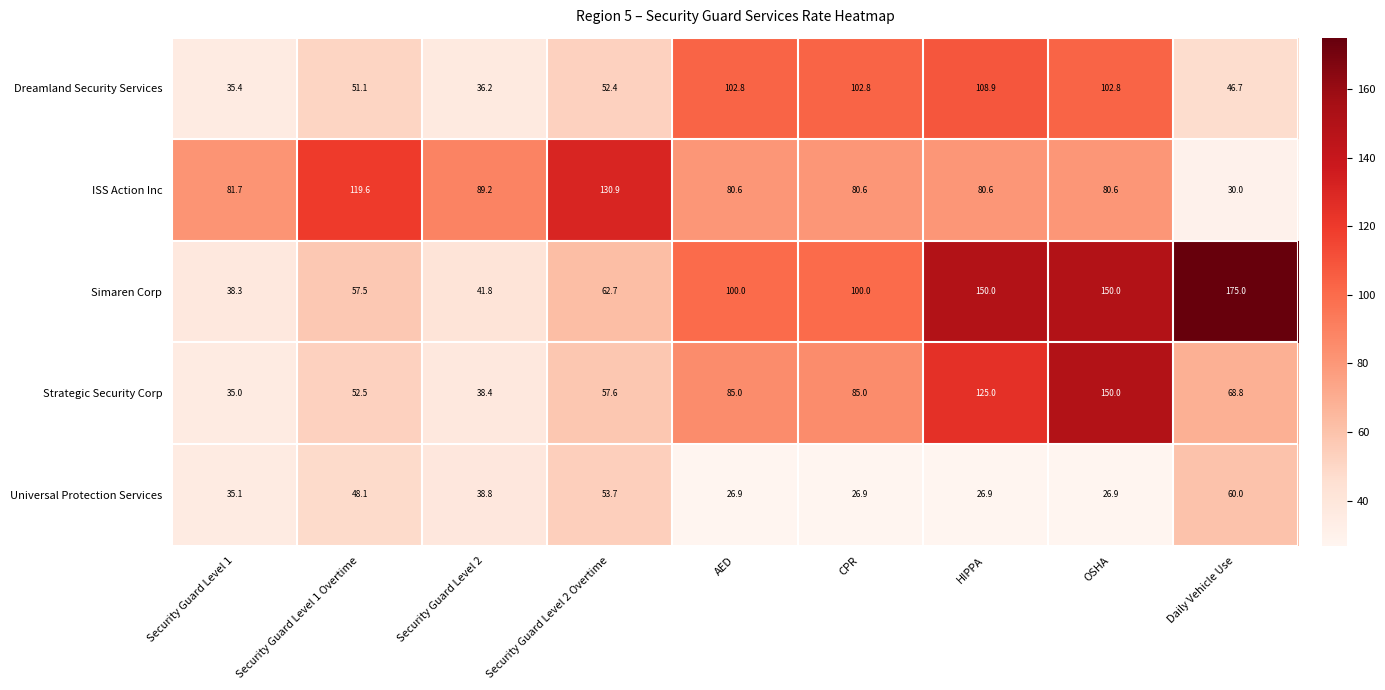

What is the difference between the ISS Action Inc values at Security Guard Level 2 and Security Guard Level 1?

7.5